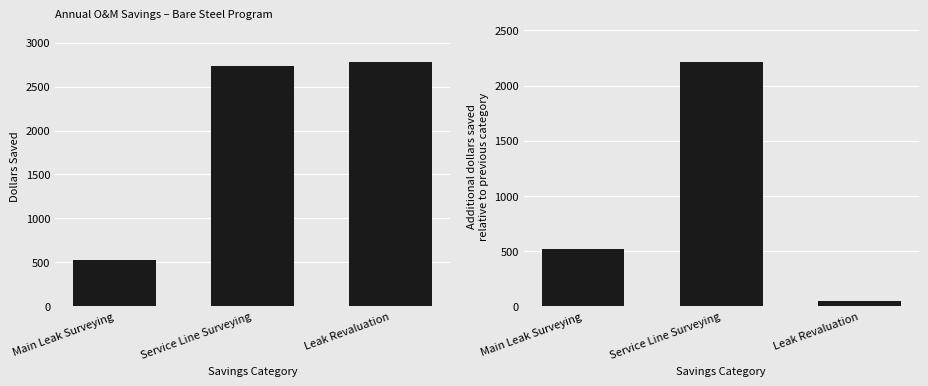

Is the value of Dollars Saved at Service Line Surveying greater than the value of Incremental Dollars Saved at Main Leak Surveying?

Yes